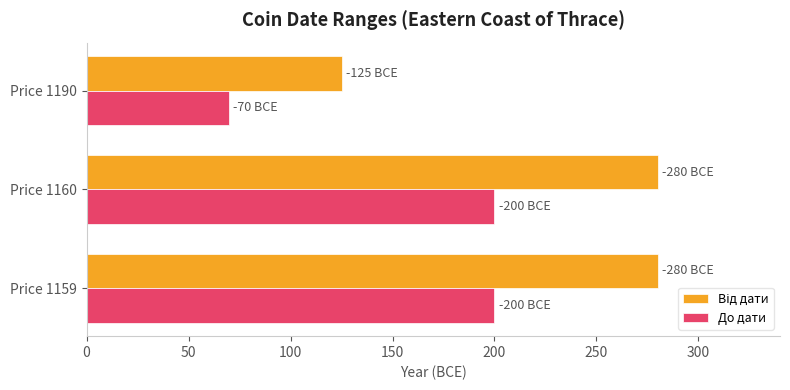

At how many categories does at least one series exceed 115?

3